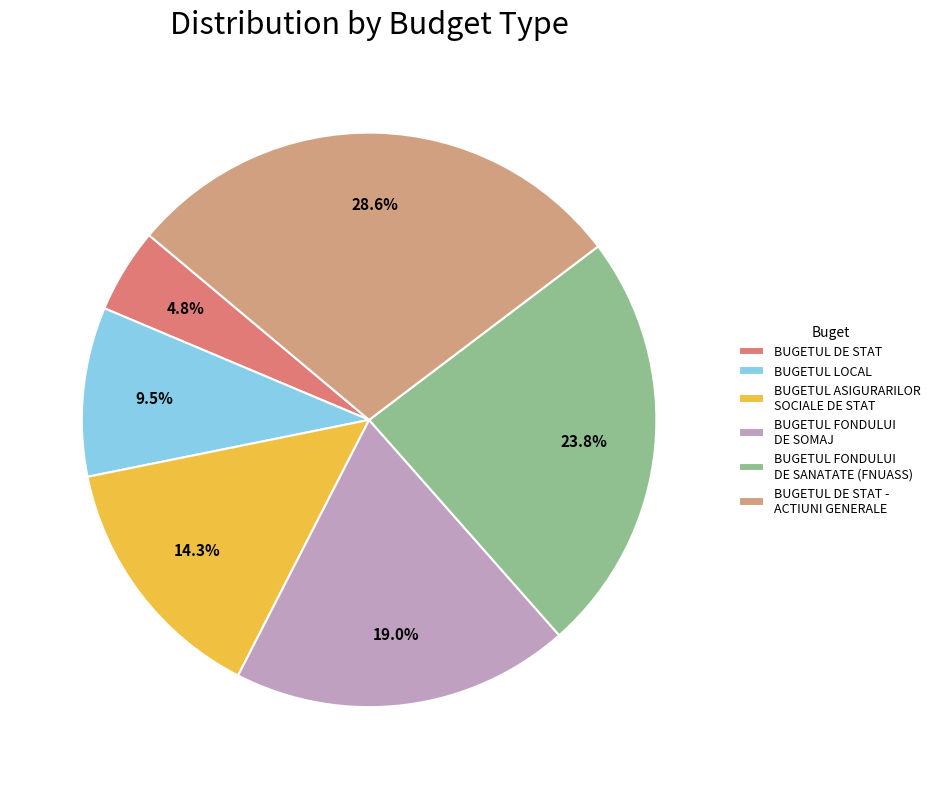

To the nearest percent, what is the average slice percentage?

17%